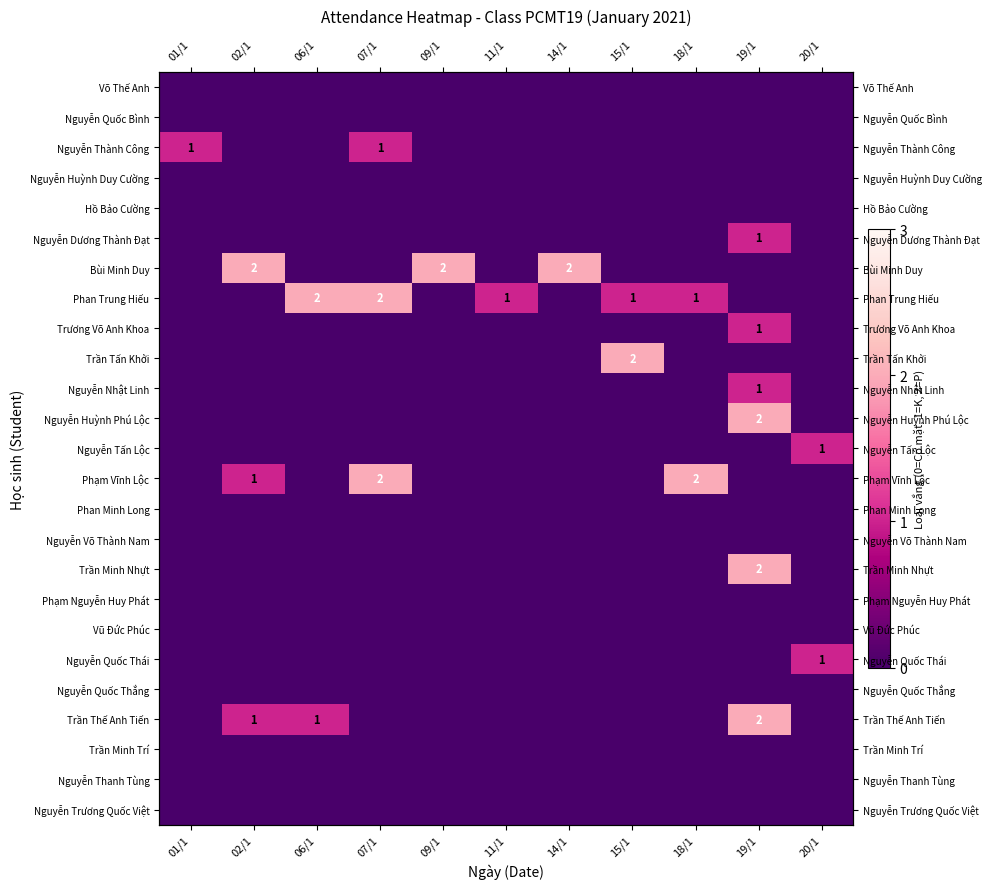

List the labels in order of Nguyễn Huỳnh Phú Lộc value, largest first.

19/1, 01/1, 02/1, 06/1, 07/1, 09/1, 11/1, 14/1, 15/1, 18/1, 20/1